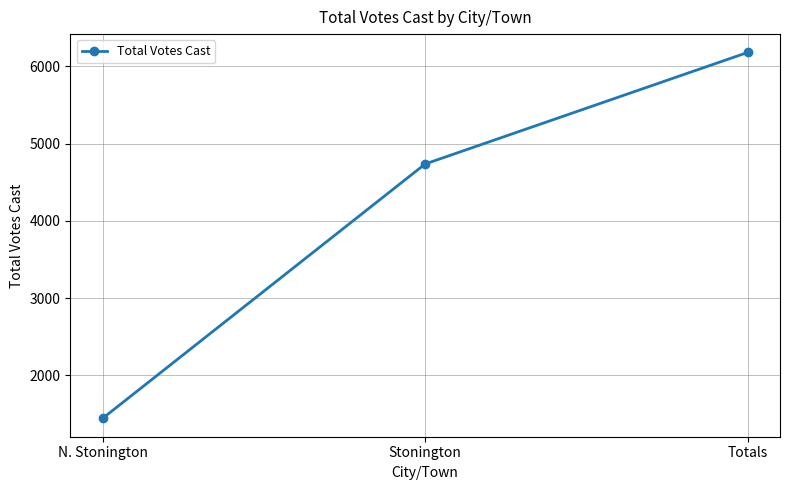

Reading left to right, what are all the values shown in this chart?

N. Stonington=1444	Stonington=4737	Totals=6181